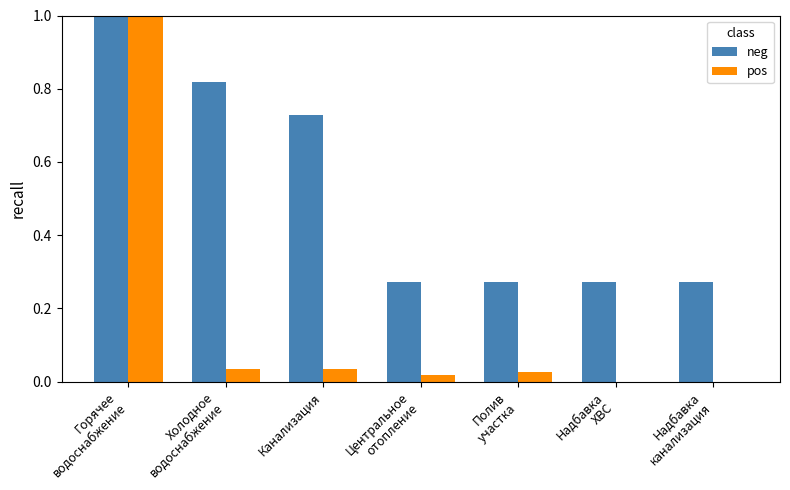

What is the sum of all neg values?

3.6